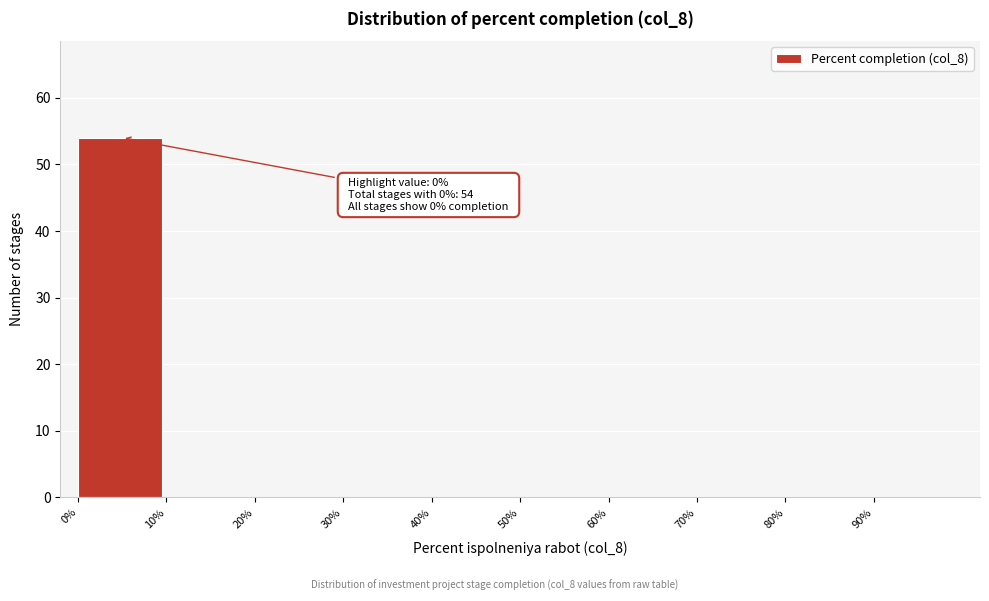

Over which range of the x-axis is the bar tallest?

0 to 10